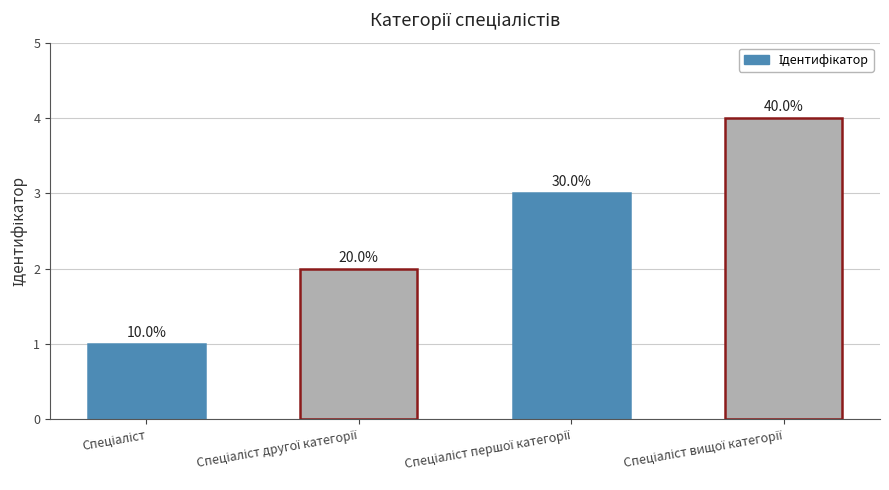

List the labels in order of value, largest first.

Спеціаліст вищої категорії, Спеціаліст першої категорії, Спеціаліст другої категорії, Спеціаліст